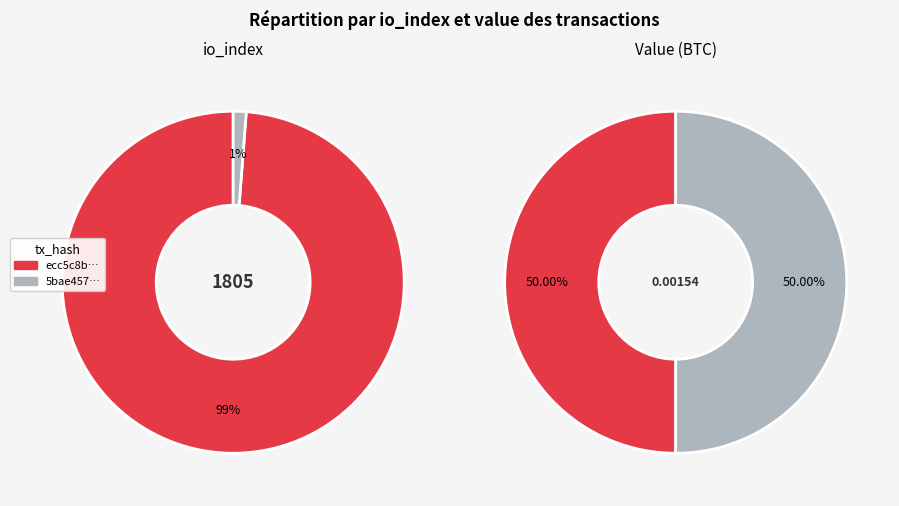

To the nearest percent, what percentage of the pie is value?

50%